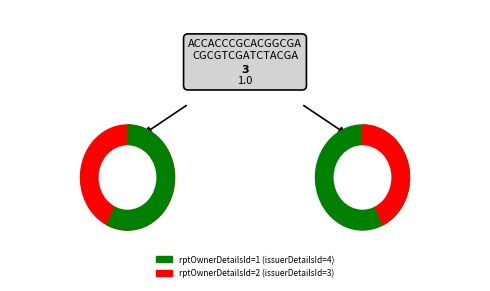

What is the largest slice in the pie chart?

1